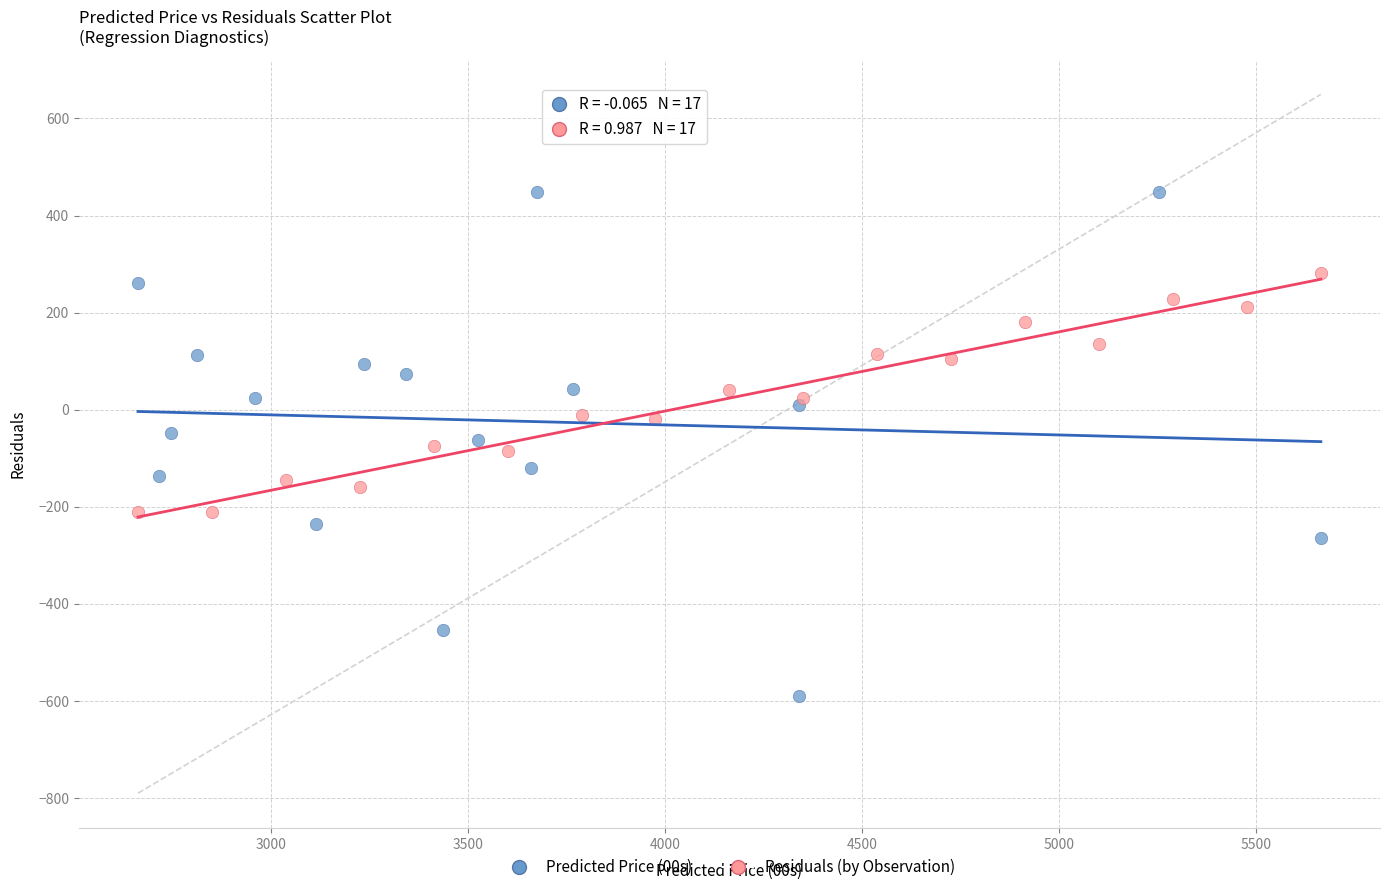

Which series has the widest spread of Y values?

Predicted Price (00s)